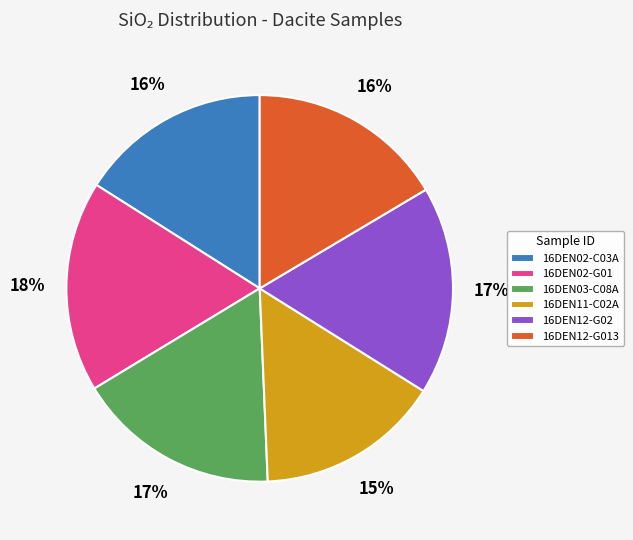

Is it true that 16DEN02-G01 is 18% of the pie?

True